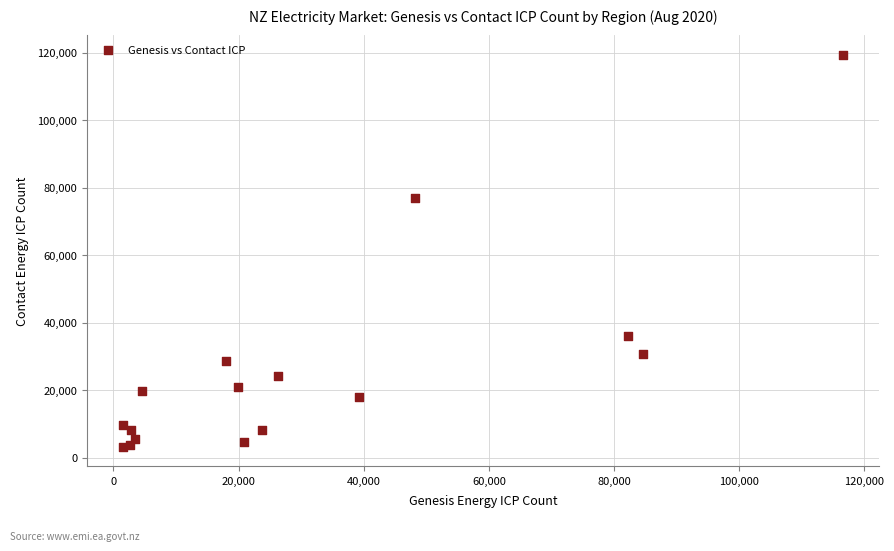

What Y value in the scatter plot is closest to 61325?

76959